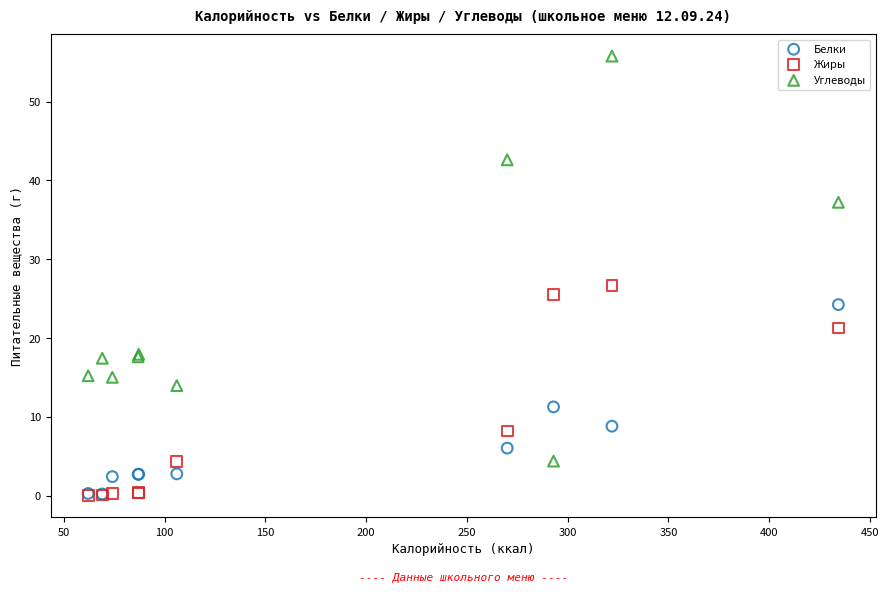

In the Углеводы series, what Y value is closest to 30?

37.2